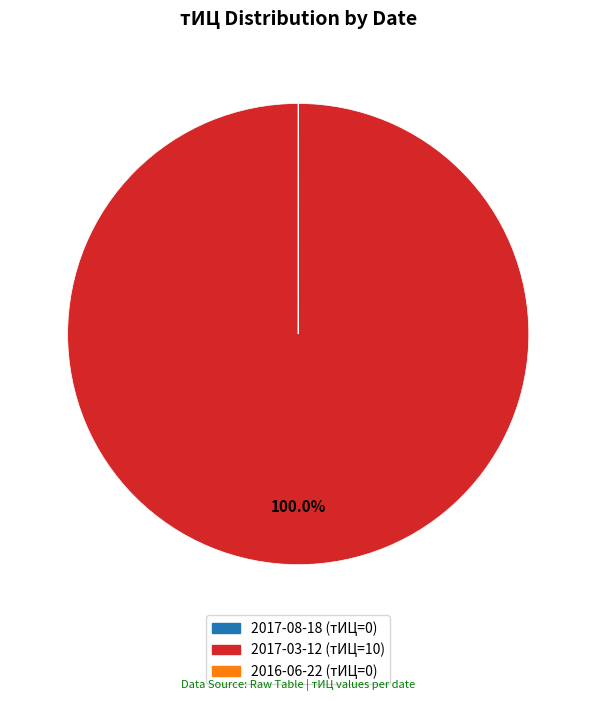

Does 2017-03-12 (тИЦ=10) account for over 50% of the chart?

Yes